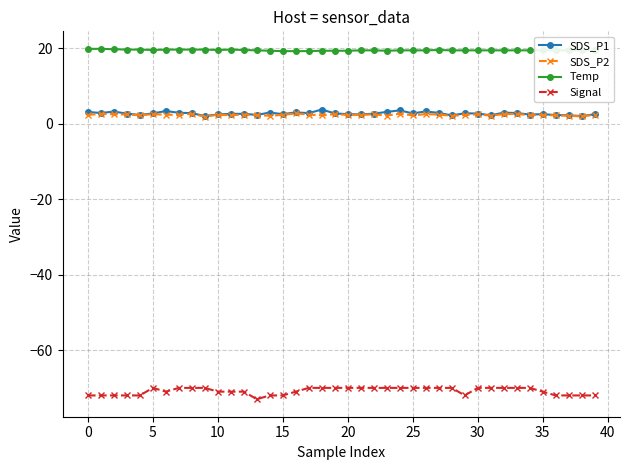

Which series has the widest spread of values?

Signal